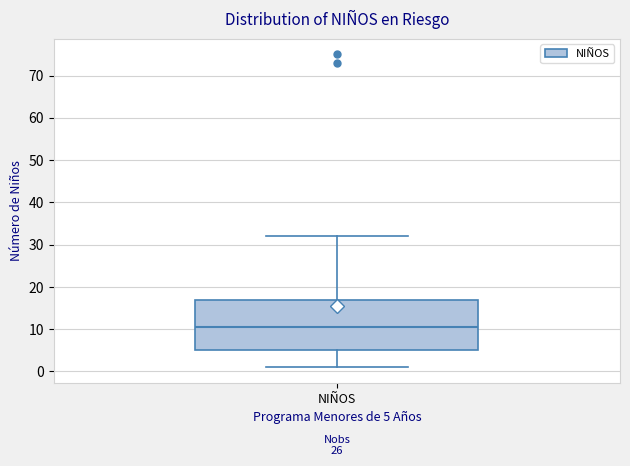

Where does the median line of the box for NIÑOS sit on the y-axis? The values are not printed on the chart, so give them approximately, as read against the axis.

11